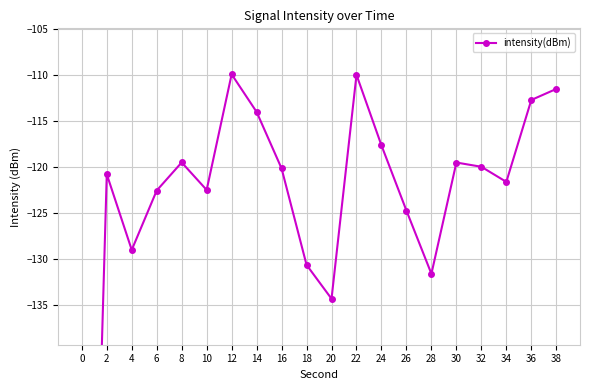

Reading left to right, list all the values displayed in this chart.

-215.4	-120.8	-129.1	-122.6	-119.5	-122.5	-109.9	-114.0	-120.2	-130.7	-134.4	-110.0	-117.7	-124.8	-131.6	-119.5	-120.0	-121.6	-112.7	-111.5